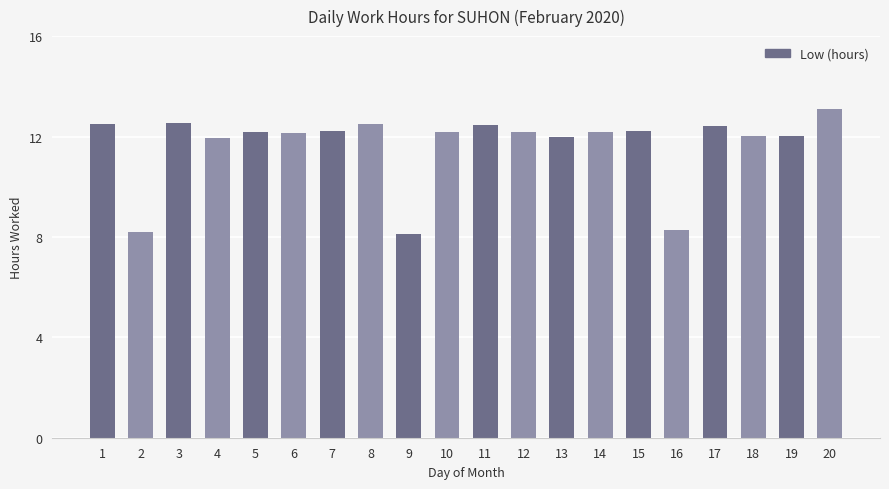

What is the value of the 13th bar from the left?

12.0